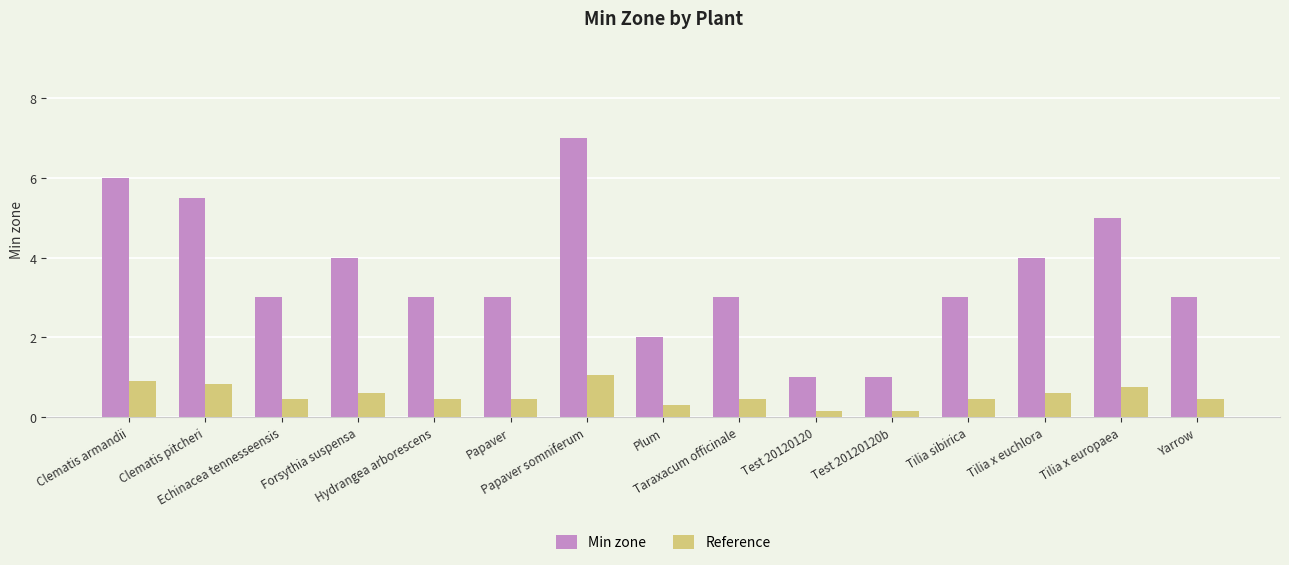

What is the total value across all series at Clematis armandii?

6.9